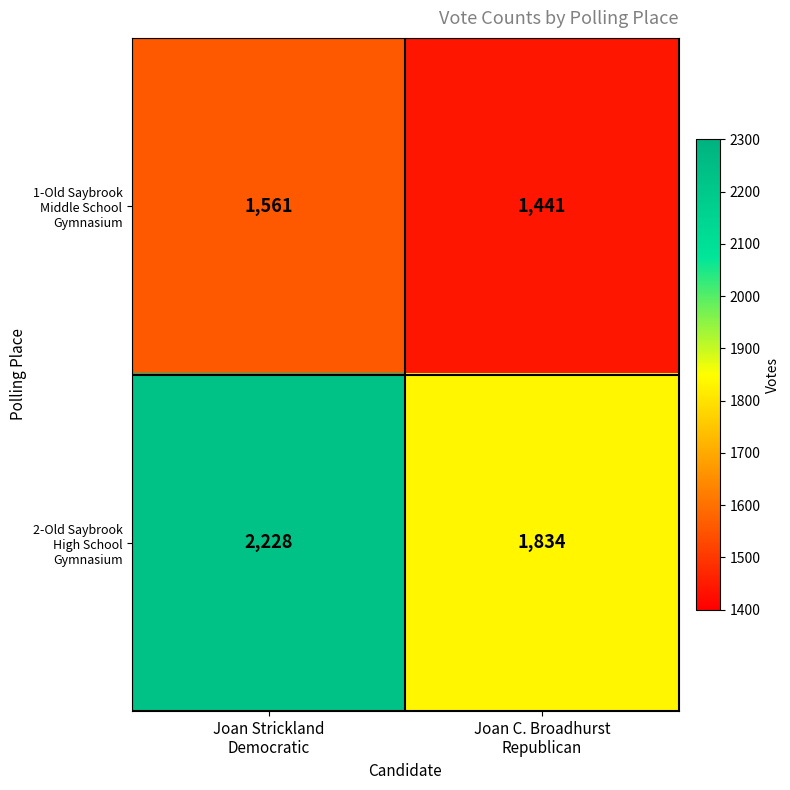

What is the smallest value displayed?

1441